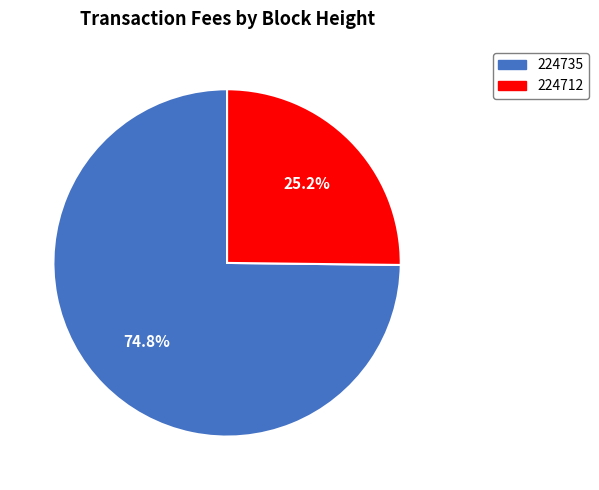

Combined, what portion of the pie is 224712 and 224735?

100.0%